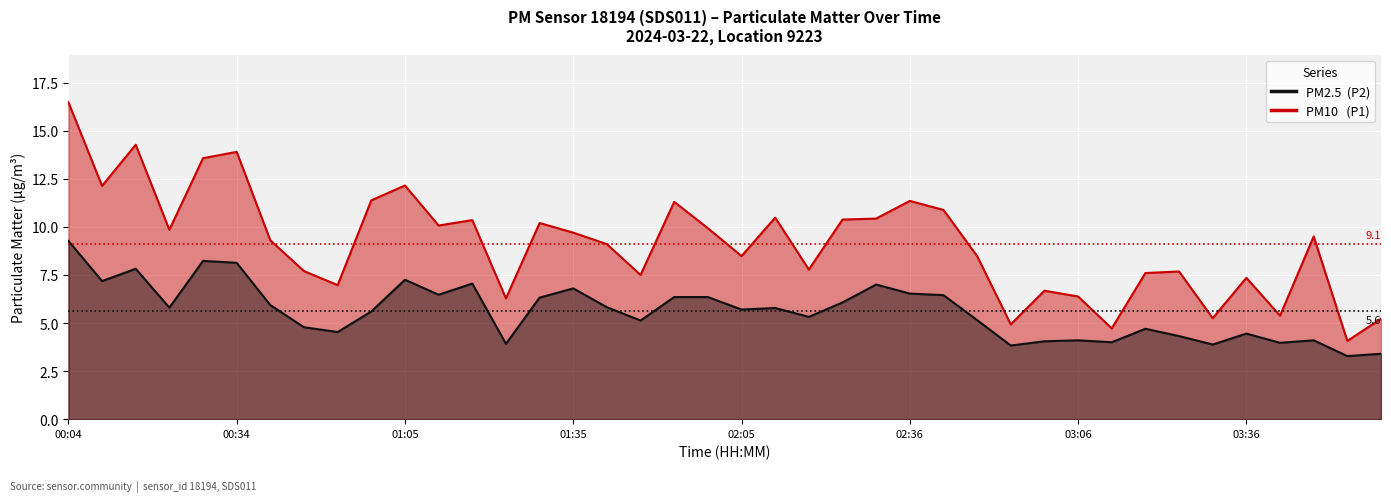

Reading left to right, extract all data points from this chart.

P1: 00:04=16.5	00:10=12.1	00:16=14.3	00:22=9.8	00:28=13.6	00:34=13.9	00:40=9.3	00:47=7.7	00:53=7.0	00:59=11.4	01:05=12.2	01:11=10.1	01:17=10.3	01:23=6.3	01:29=10.2	01:35=9.7	01:41=9.1	01:47=7.5	01:53=11.3	01:59=9.9	02:05=8.5	02:12=10.5	02:18=7.8	02:24=10.4	02:30=10.4	02:36=11.3	02:42=10.9	02:48=8.5	02:54=4.9	03:00=6.7	03:06=6.4	03:12=4.7	03:18=7.6	03:24=7.7	03:30=5.2	03:36=7.3	03:42=5.4	03:48=9.5	03:54=4.1	04:00=5.2
P2: 00:04=9.3	00:10=7.2	00:16=7.8	00:22=5.8	00:28=8.2	00:34=8.1	00:40=5.9	00:47=4.8	00:53=4.5	00:59=5.6	01:05=7.2	01:11=6.5	01:17=7.0	01:23=3.9	01:29=6.3	01:35=6.8	01:41=5.8	01:47=5.1	01:53=6.3	01:59=6.3	02:05=5.7	02:12=5.8	02:18=5.3	02:24=6.1	02:30=7.0	02:36=6.5	02:42=6.5	02:48=5.2	02:54=3.8	03:00=4.0	03:06=4.1	03:12=4.0	03:18=4.7	03:24=4.3	03:30=3.9	03:36=4.5	03:42=4.0	03:48=4.1	03:54=3.3	04:00=3.4